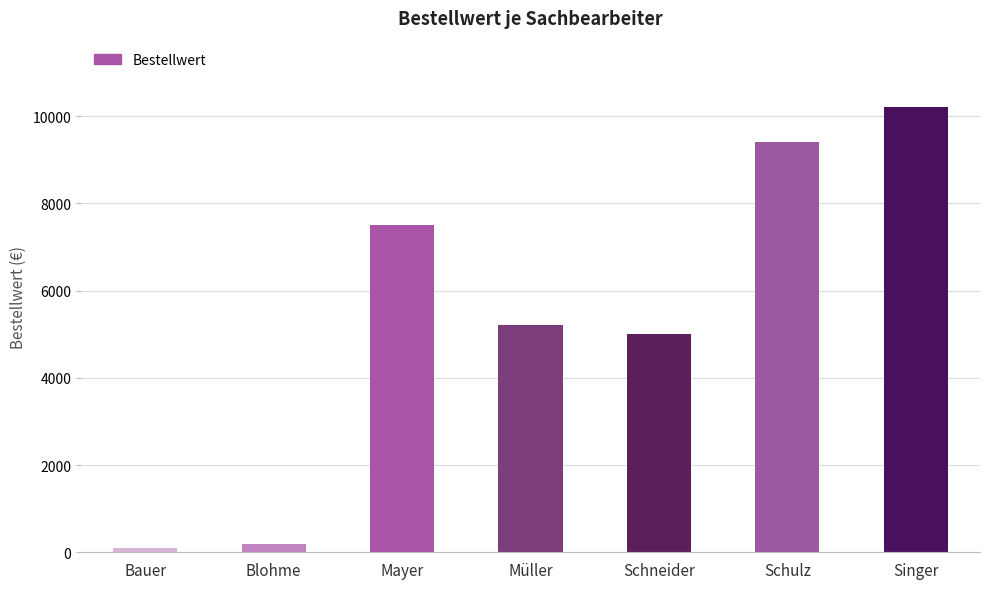

Which category has the highest value across all series?

Singer